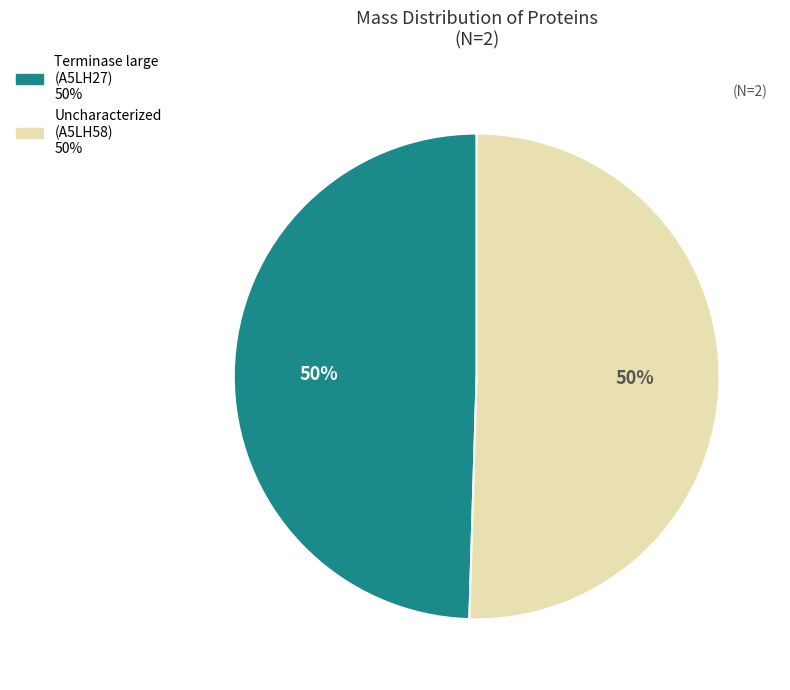

To the nearest percent, what is the average slice percentage?

50%